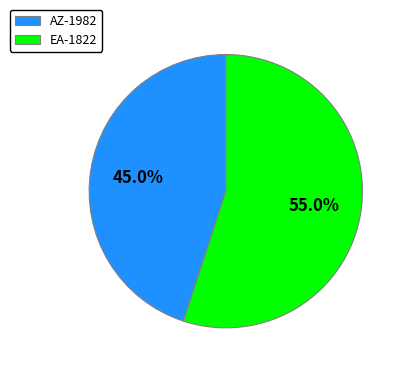

The AZ-1982 slice represents 45% of the pie. True or false?

True